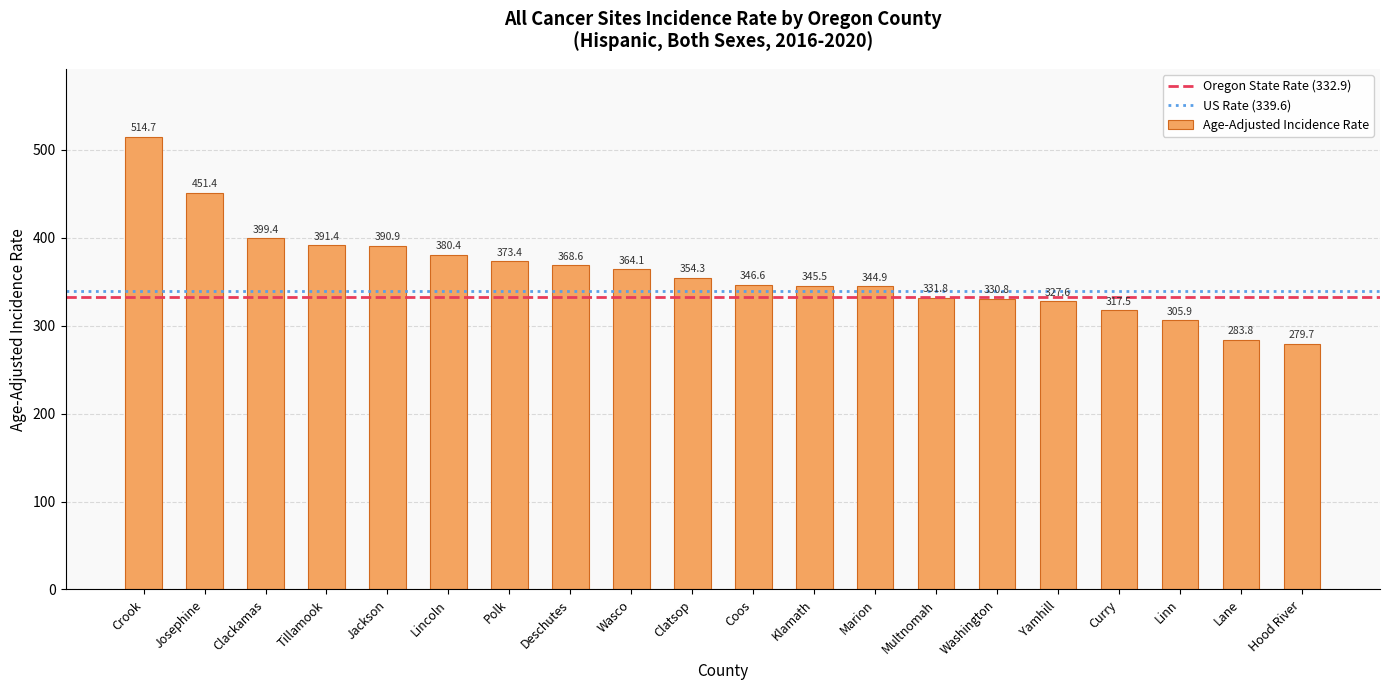

List the labels in order of value, smallest first.

Hood River, Lane, Linn, Curry, Yamhill, Washington, Multnomah, Marion, Klamath, Coos, Clatsop, Wasco, Deschutes, Polk, Lincoln, Jackson, Tillamook, Clackamas, Josephine, Crook